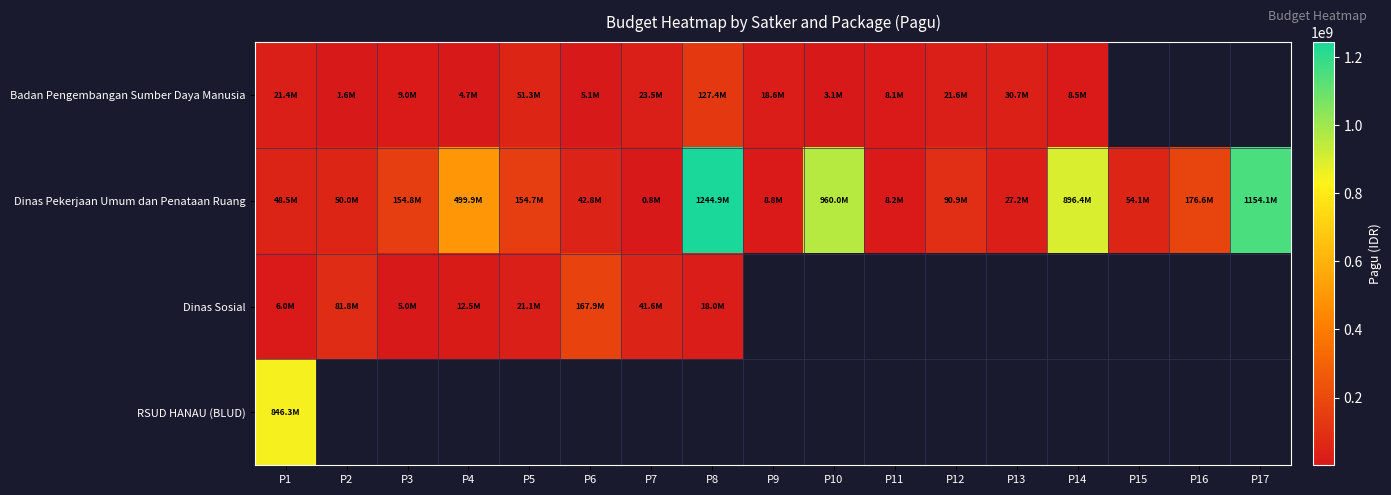

How many positive values does the RSUD HANAU (BLUD) series have?

1